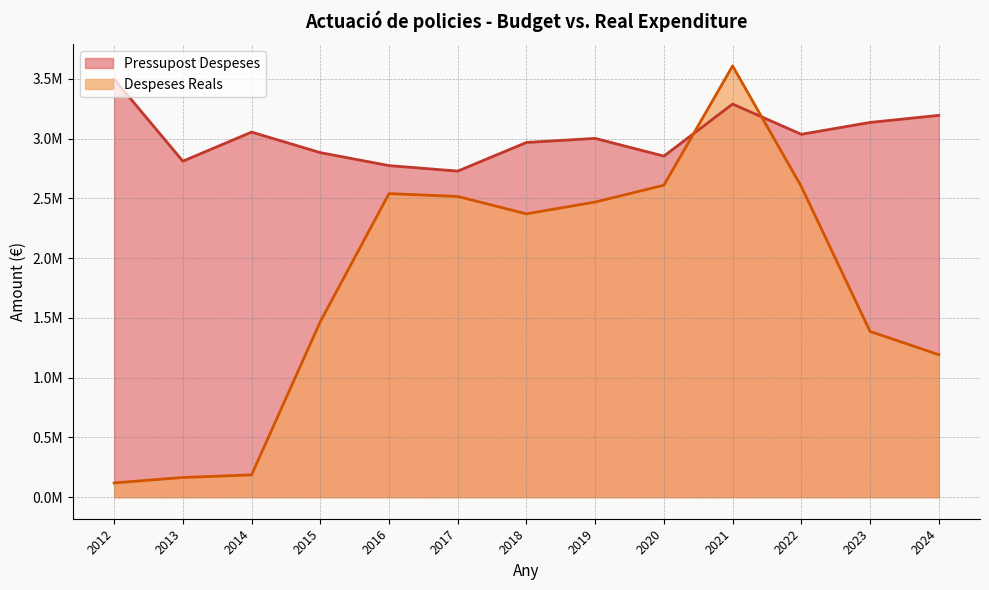

What is the value of the Despeses Reals point at the 1st from the left?

118994.9